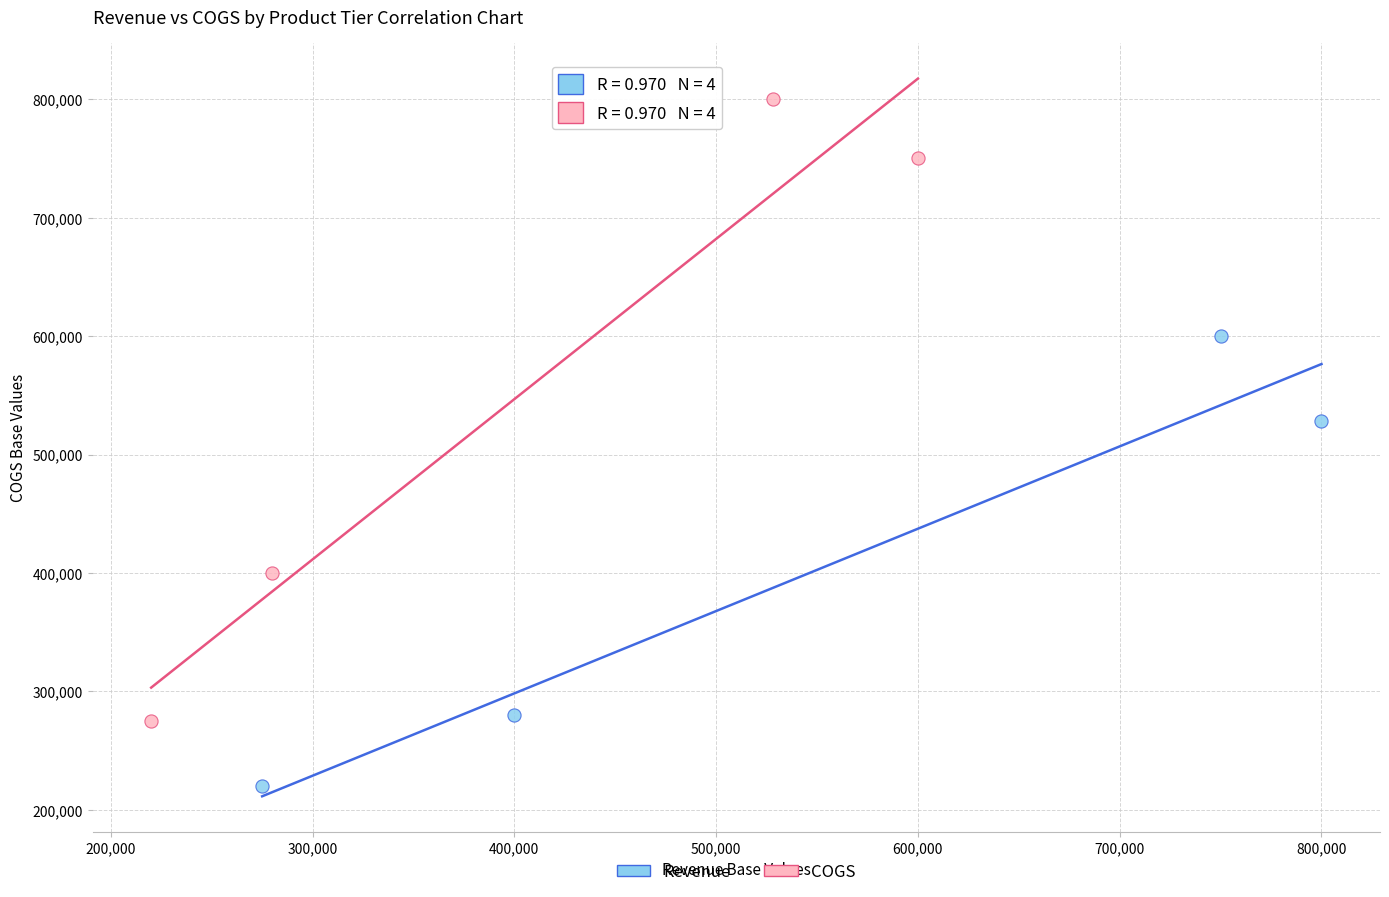

What are all the series names shown in the legend?

Revenue, COGS